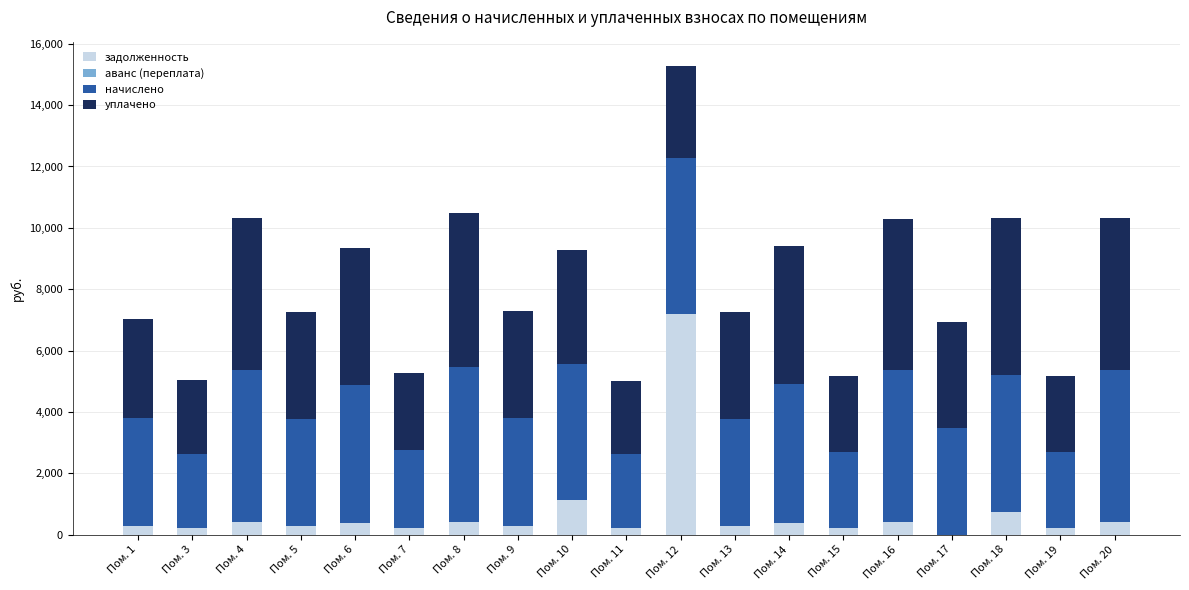

Does the chart contain stacked bars?

Yes